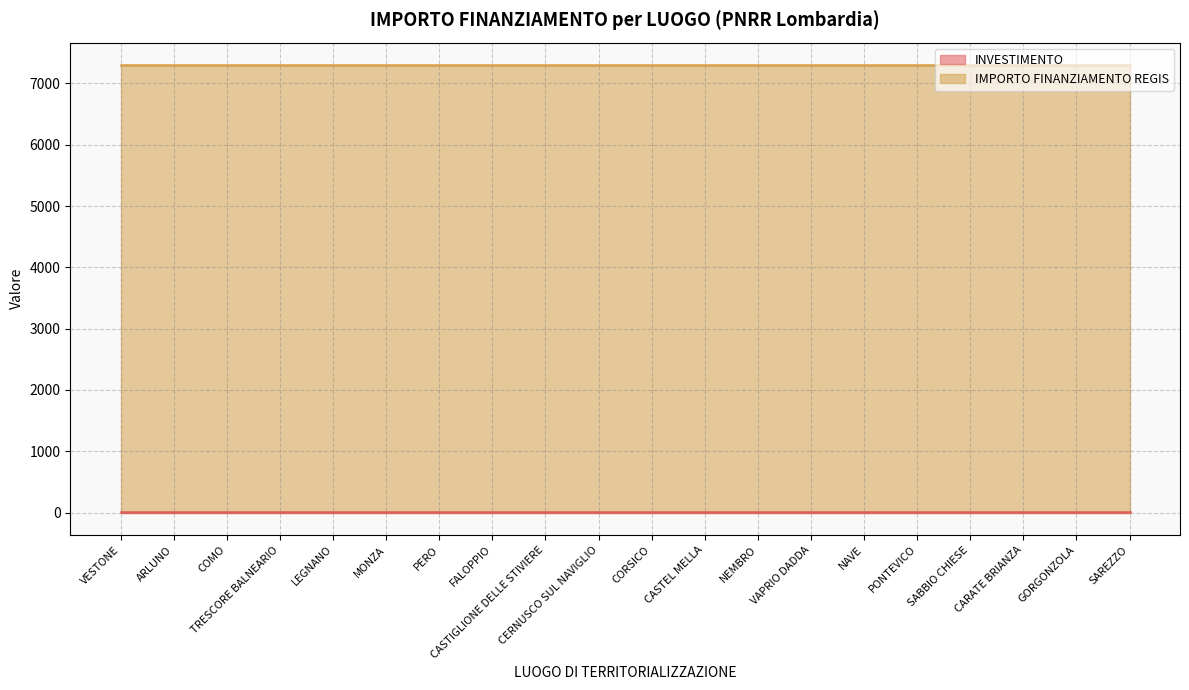

What is the sum of all INVESTIMENTO values?

28.0